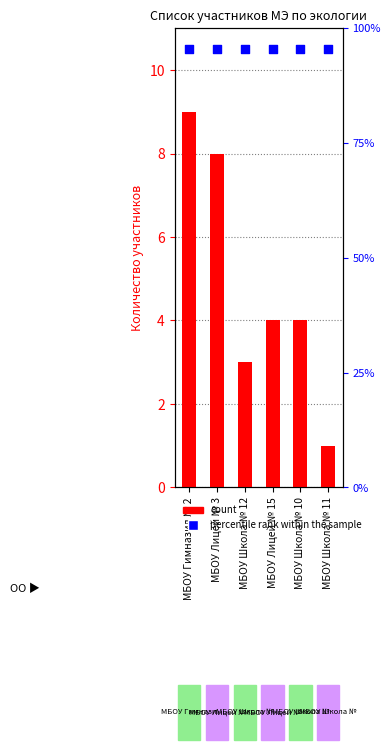

Which series reaches the maximum Y coordinate?

percentile rank within the sample